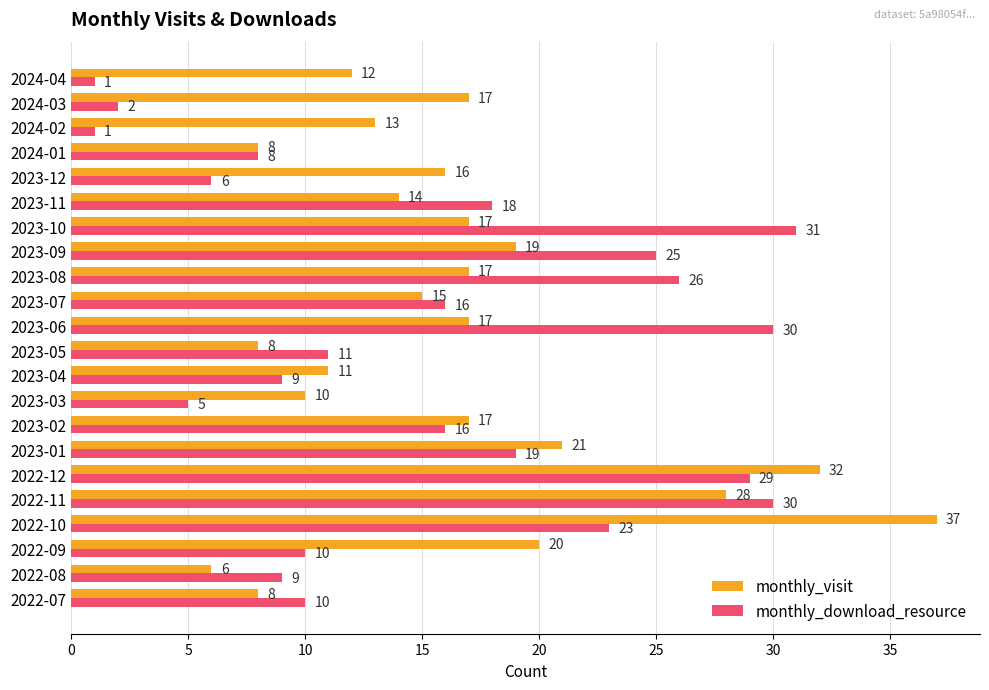

What is the approximate value of monthly_visit at 2022-07?

8